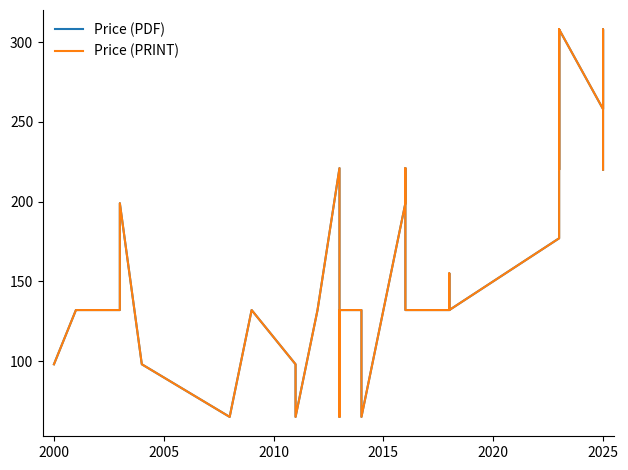

List the series in order of their peak value, lowest first.

Price (PDF), Price (PRINT)